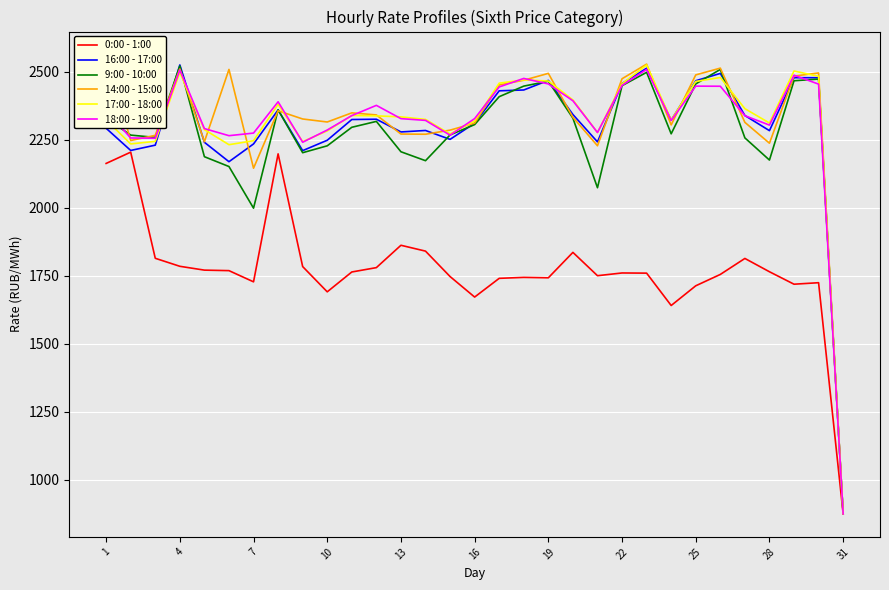

What is the minimum value for 17:00 - 18:00?

873.6